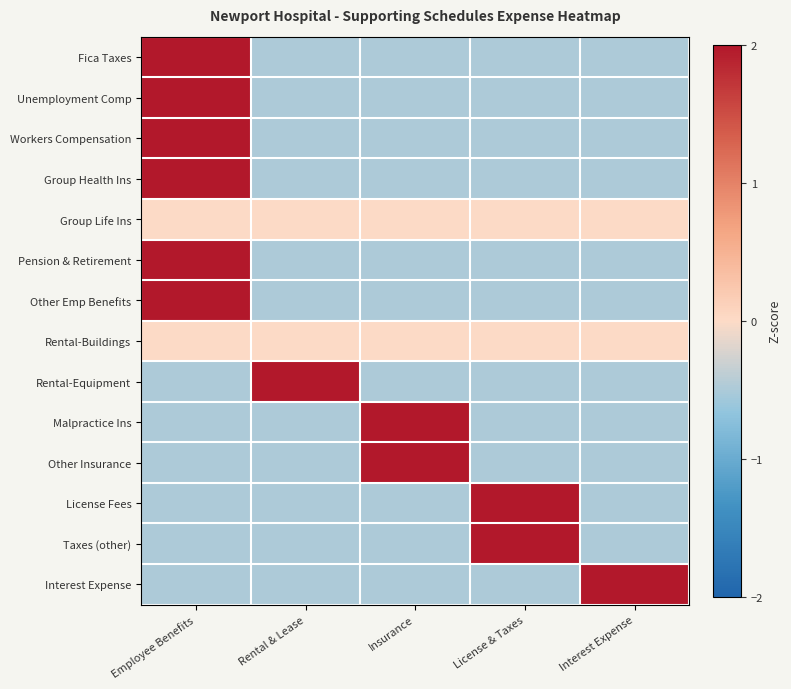

What is the minimum value shown in the chart?

-0.5